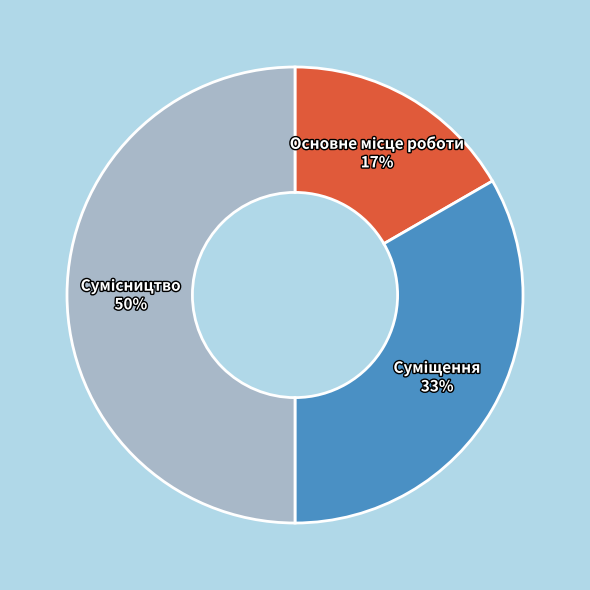

To the nearest percent, what is the average slice percentage?

33%